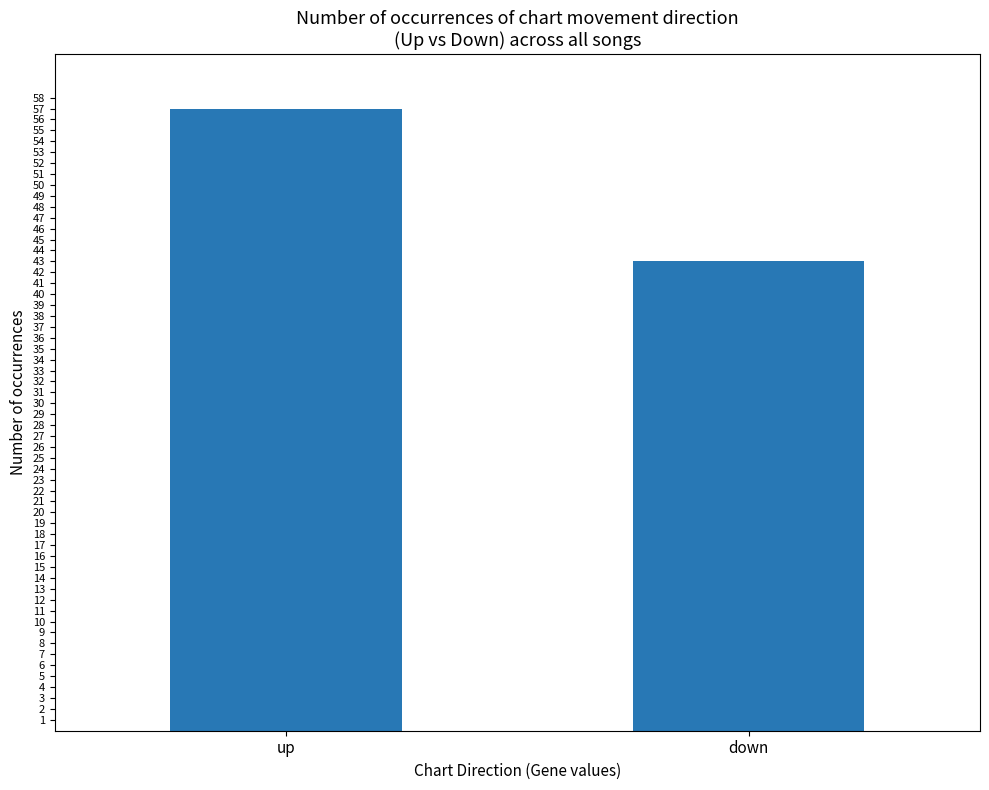

Approximately how many times larger is the value at down compared to up?

0.8